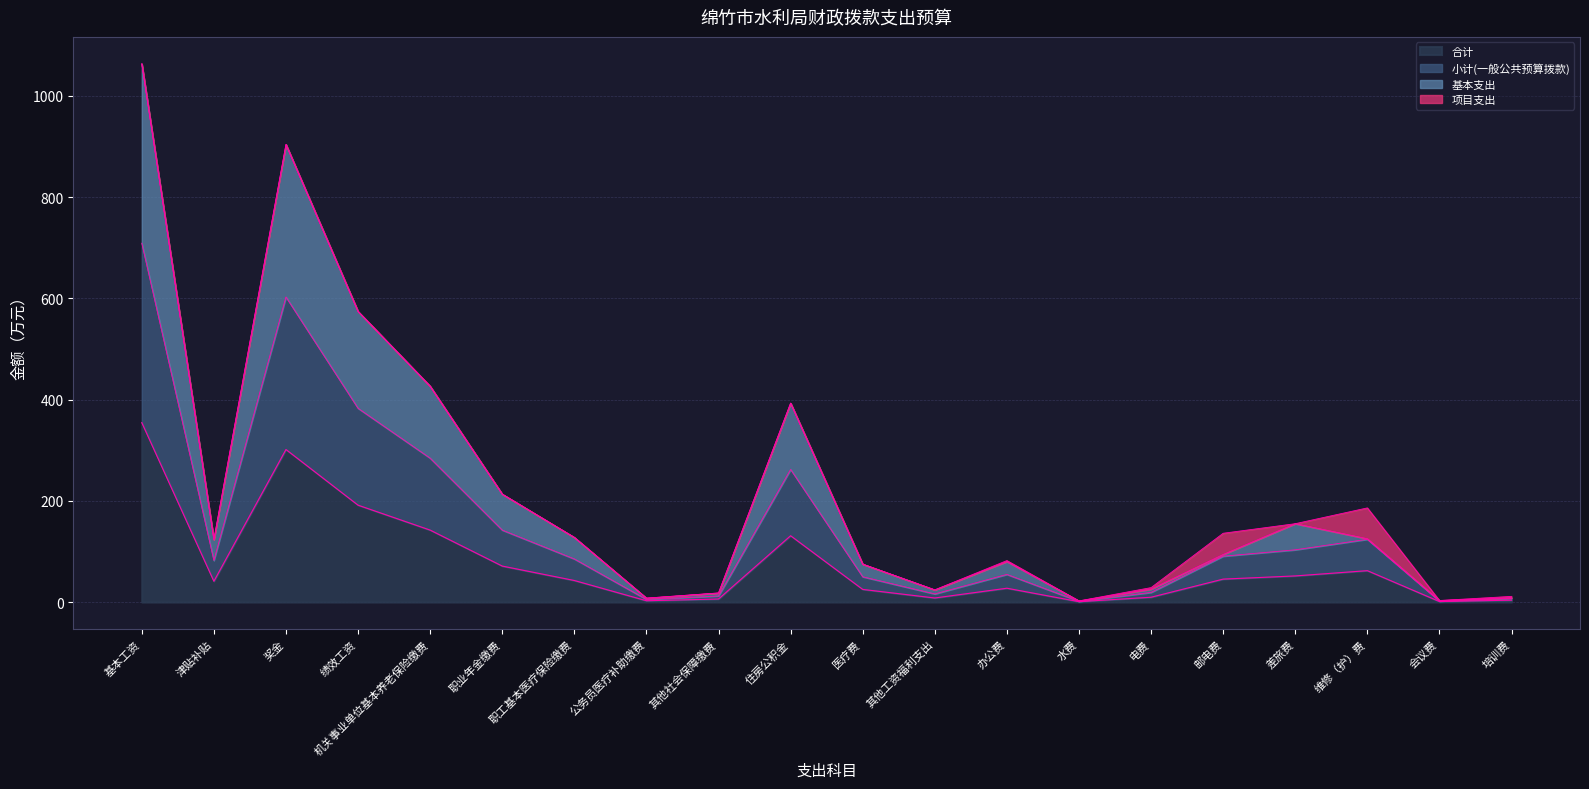

What value does the 合计 series have at 基本工资?

354.5